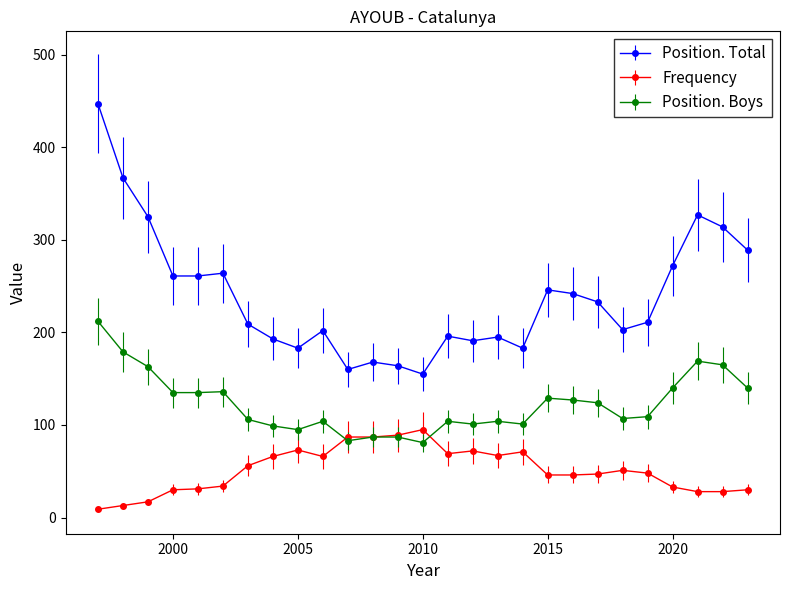

What is the value of the Frequency point at the 8th from the left?

66